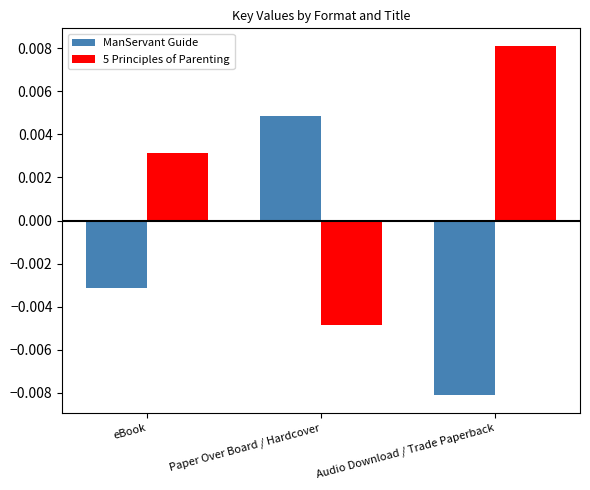

Is the value of 5 Principles of Parenting at Audio Download / Trade Paperback greater than the value of ManServant Guide at Paper Over Board / Hardcover?

Yes